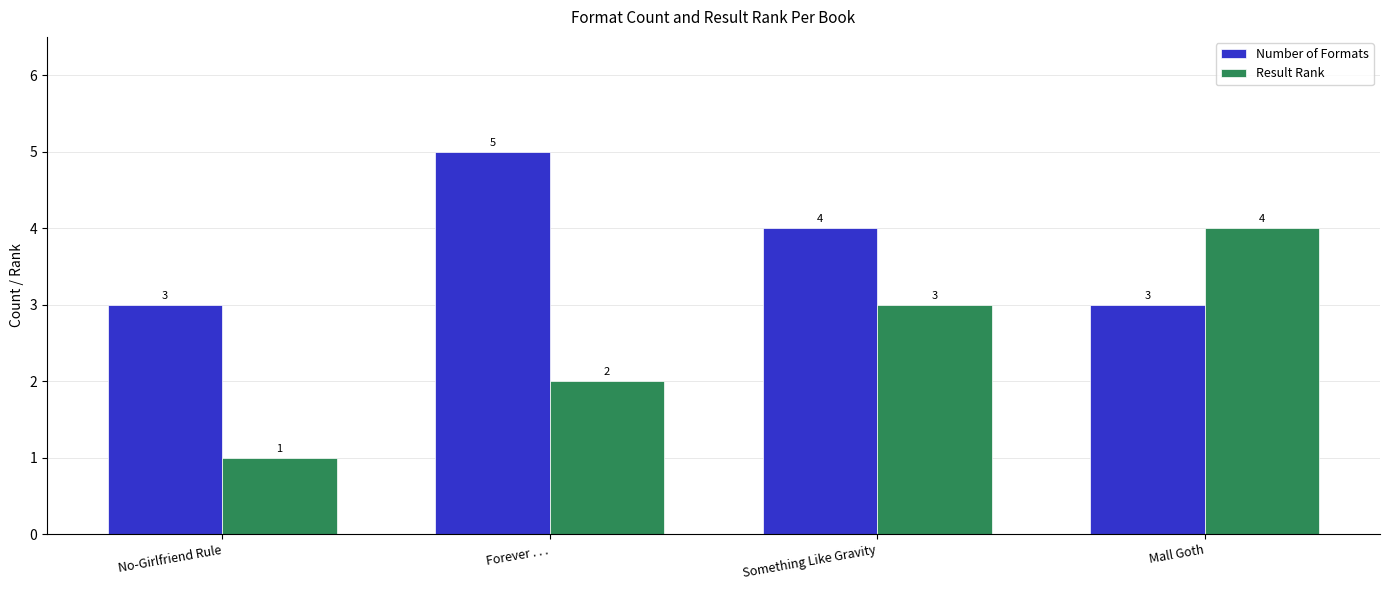

How many bars are there in each group?

2